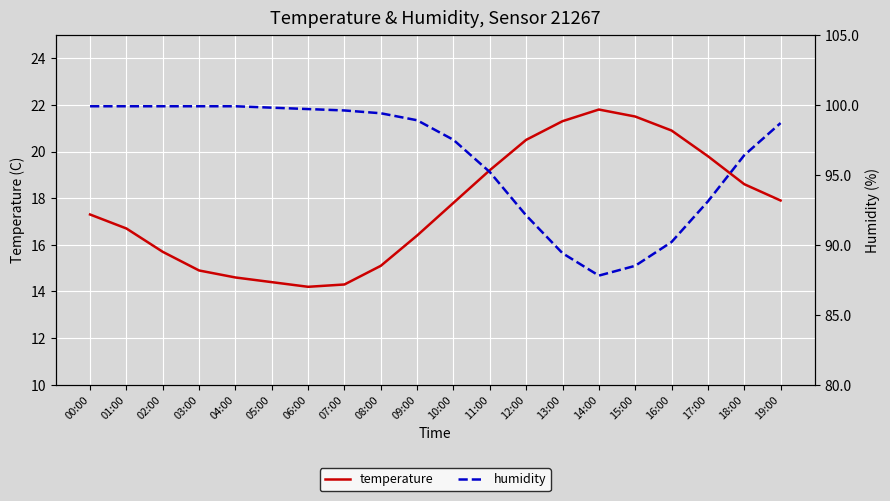

How many data points does each series have?

20